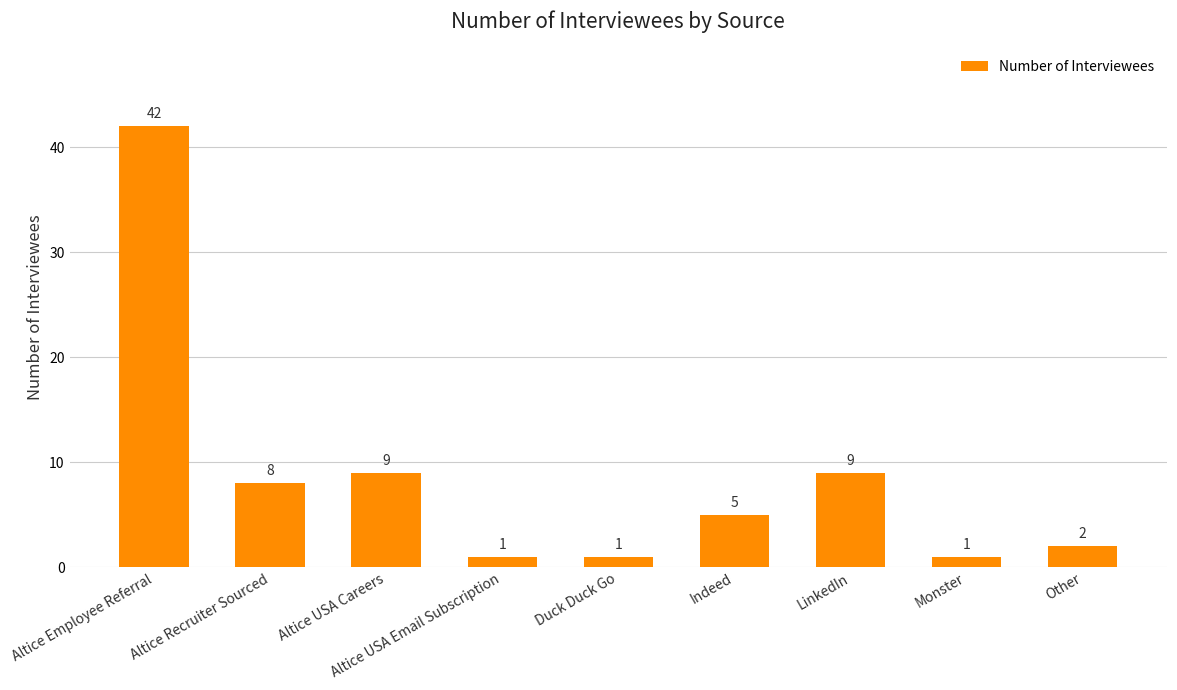

The value at Altice USA Email Subscription is 1. True or false?

True